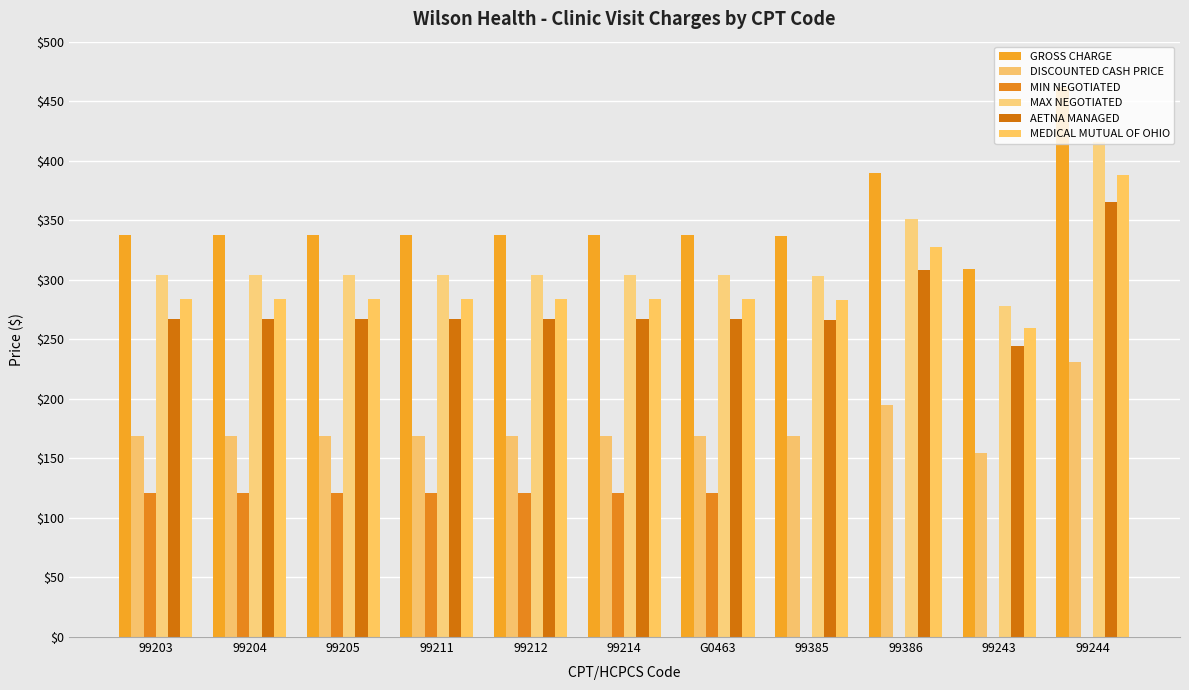

What is the label of the 8th bar from the left?

99385